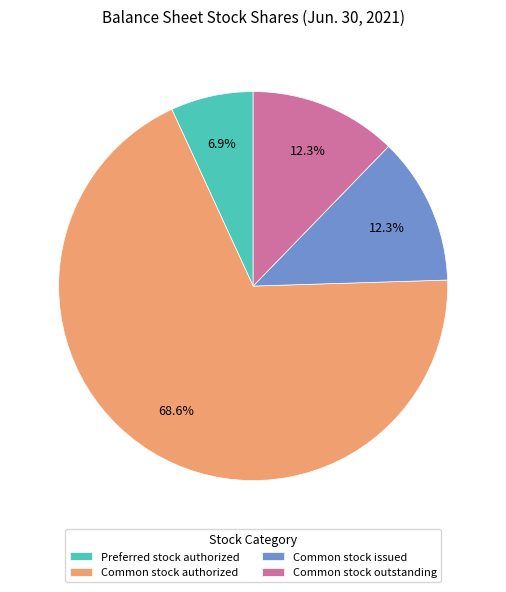

Combined, do Common stock authorized and Preferred stock authorized account for over 50%?

Yes